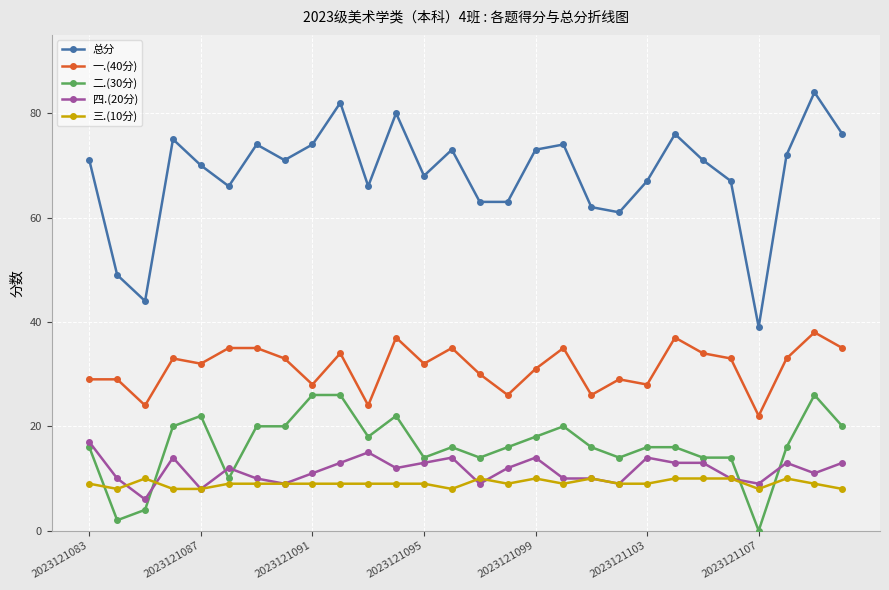

True or false: 三.(10分) and 总分 cross at least once.

False